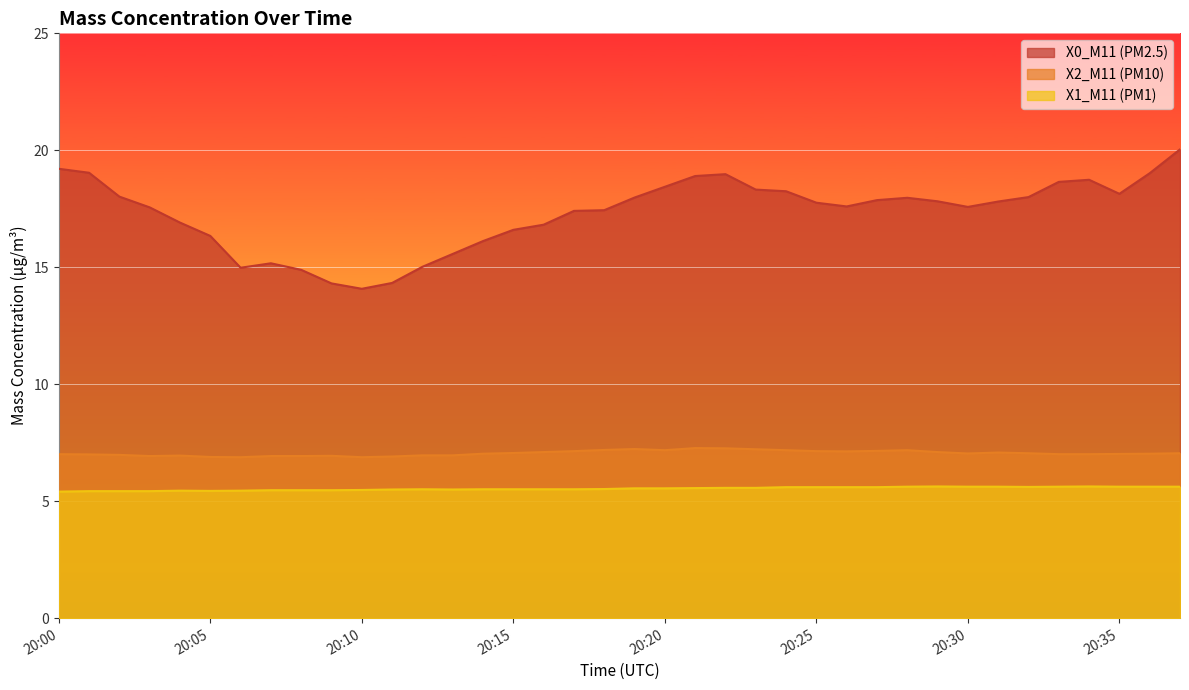

True or false: X2_M11 (PM10) and X1_M11 (PM1) intersect in this chart.

False